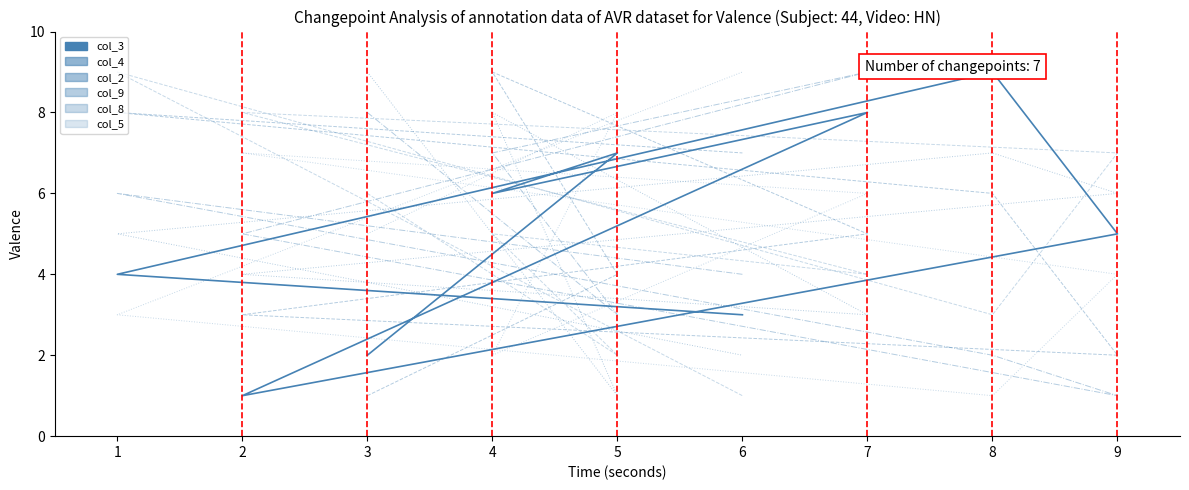

Where is col_4 nearest to the value 5?

7